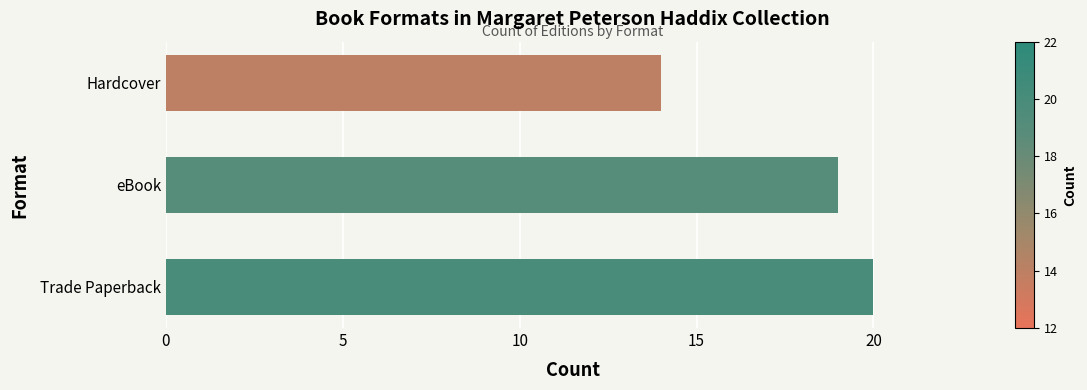

At which category does the chart reach its minimum across all series?

Hardcover